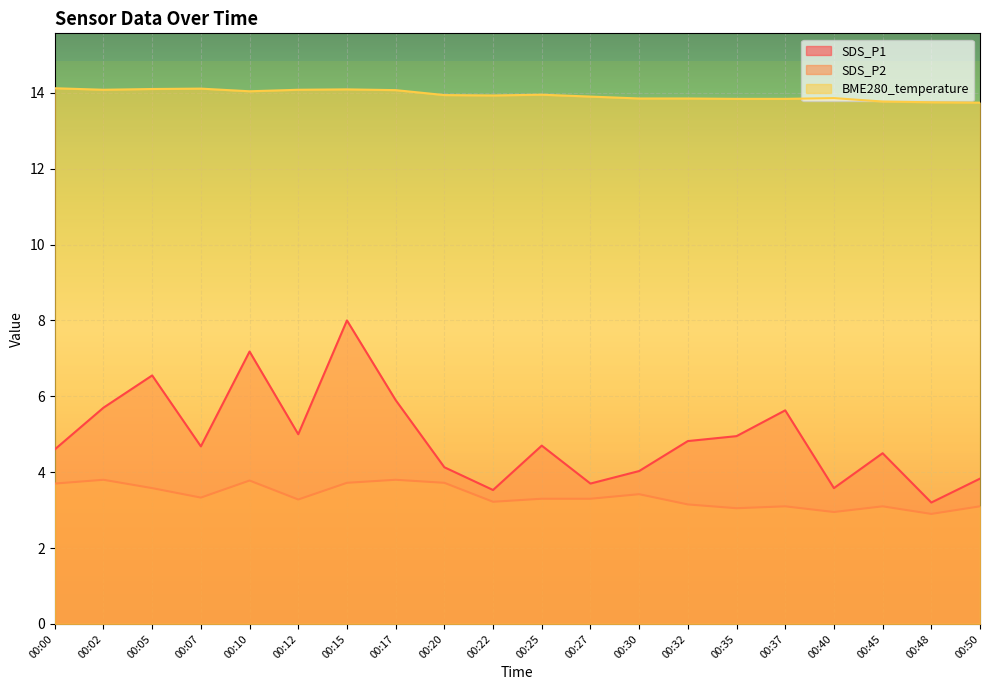

Where is the first local minimum for BME280_temperature?

00:02